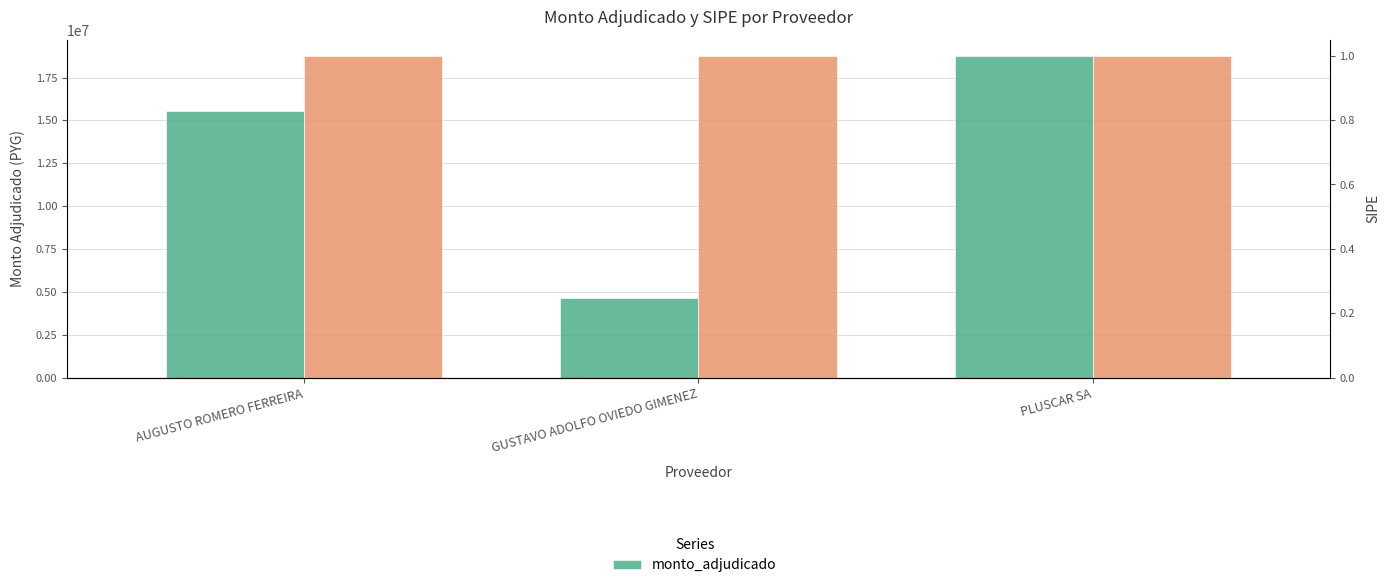

How many values are between 4626500 and 18775000?

3